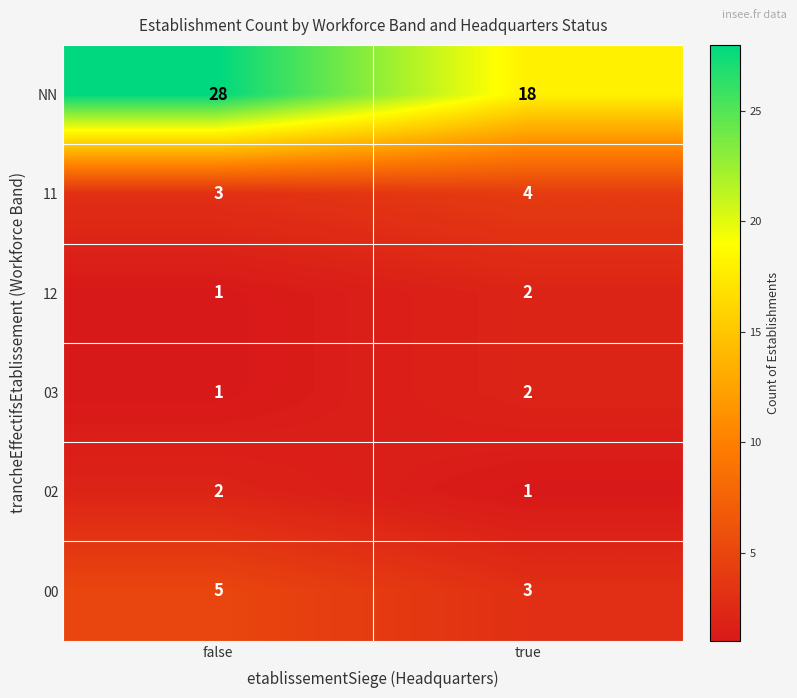

Which category has the highest value across all series?

false